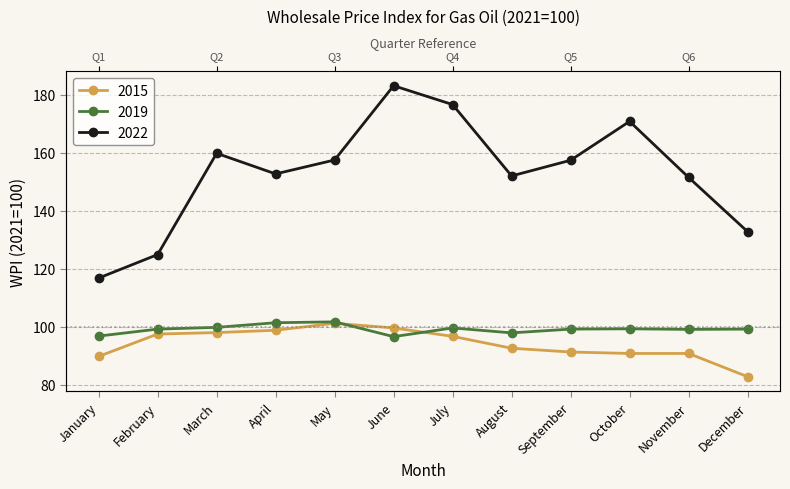

Between December and May, which is larger?

May